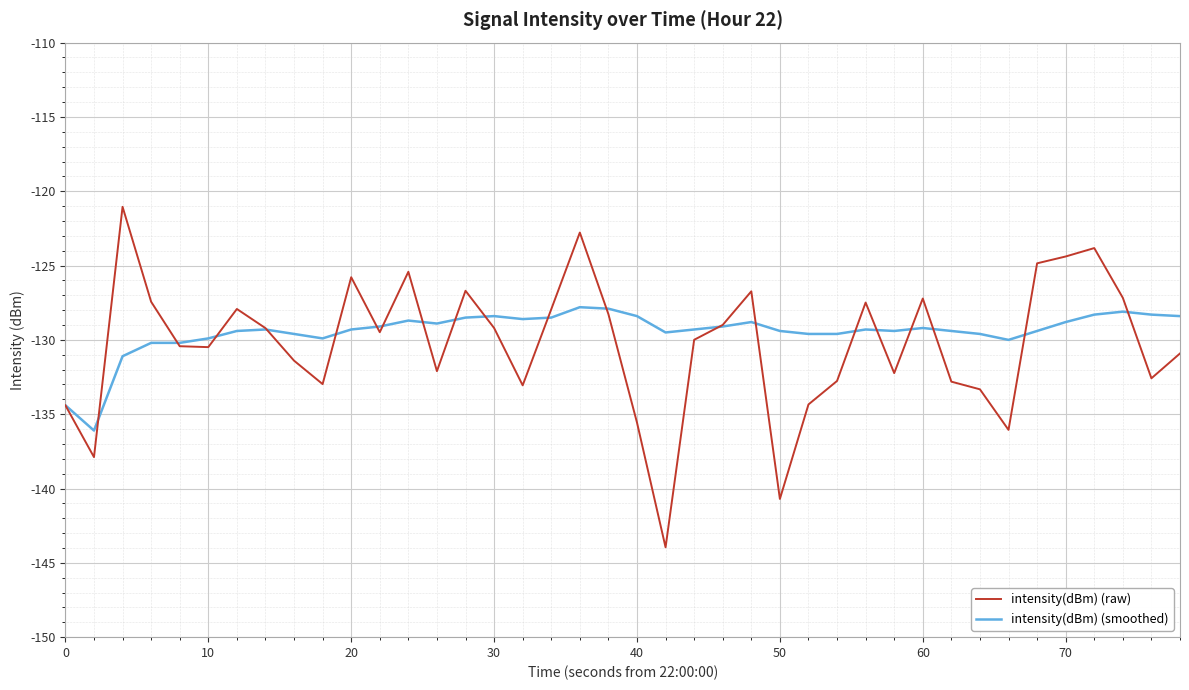

Which series has the widest spread of values?

intensity(dBm) (raw)